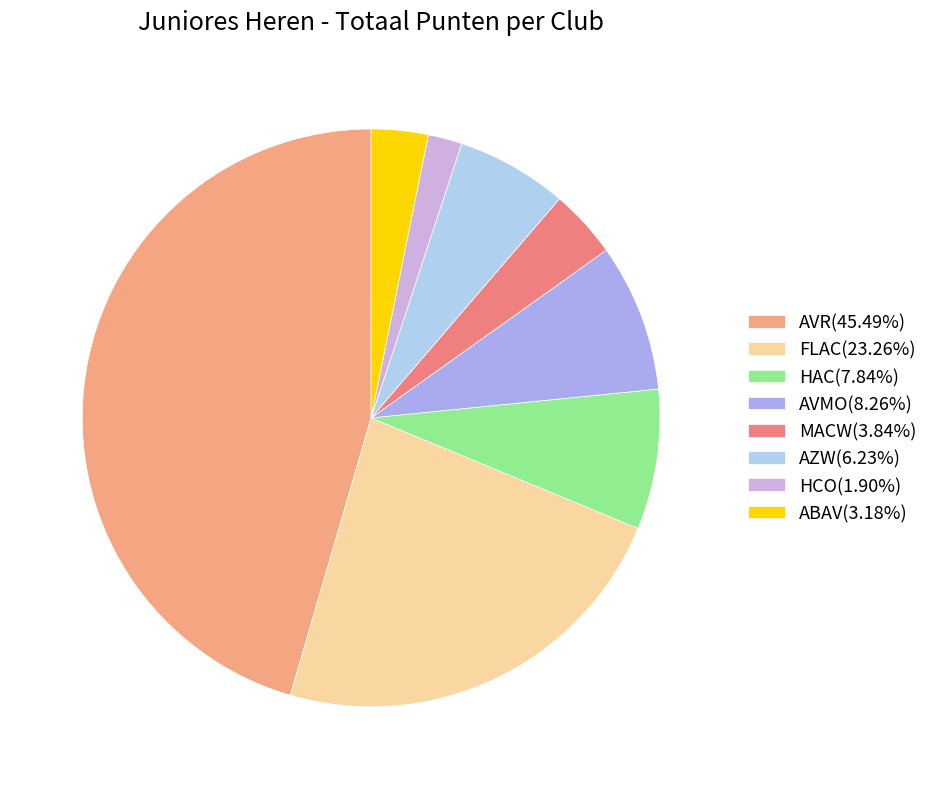

To the nearest percent, what is the combined percentage of AZW and FLAC?

29%